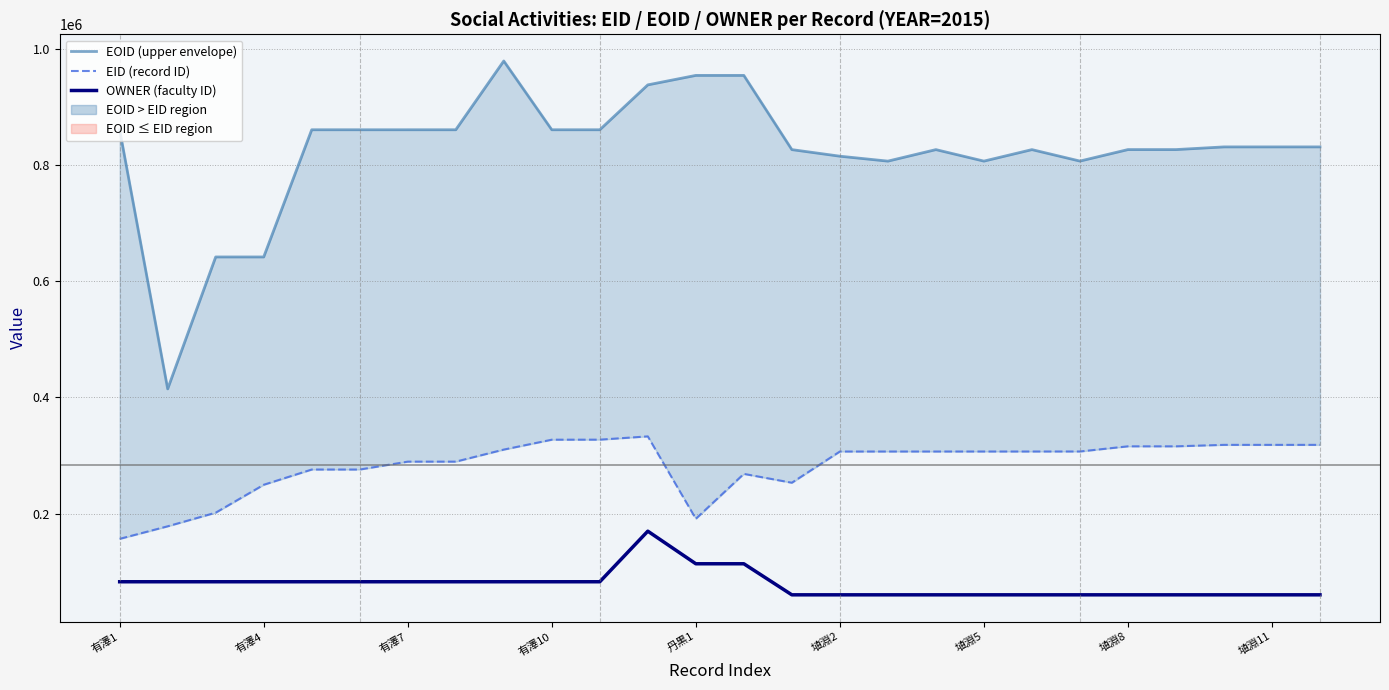

What is the label of the 11th point from the left?

10